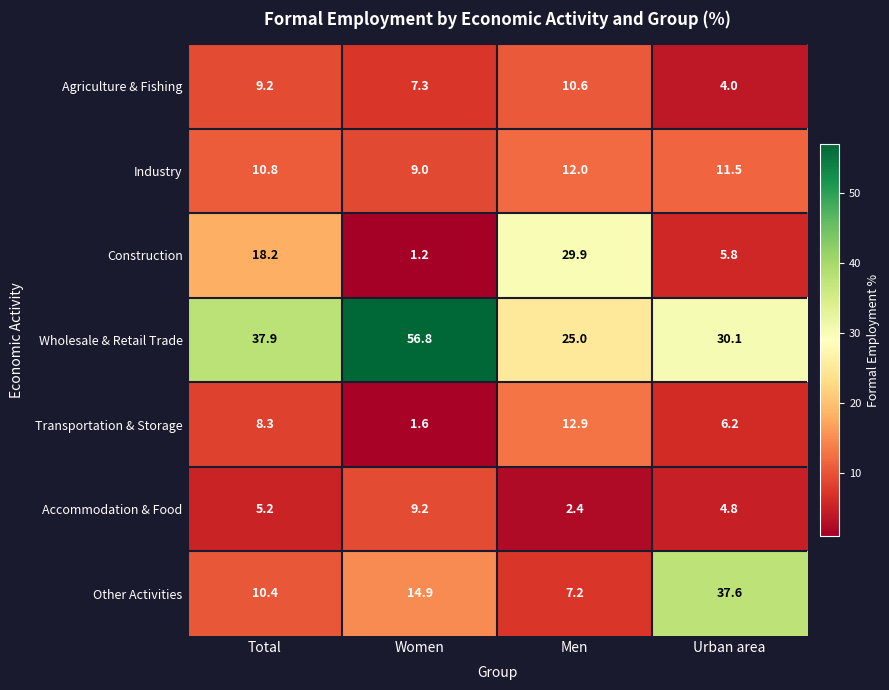

Reading left to right, list all the values displayed in this chart.

Agriculture & Fishing: Total=9.2	Women=7.3	Men=10.6	Urban area=4.0
Industry: Total=10.8	Women=9.0	Men=12.0	Urban area=11.5
Construction: Total=18.2	Women=1.2	Men=29.9	Urban area=5.8
Wholesale & Retail Trade: Total=37.9	Women=56.8	Men=25.0	Urban area=30.1
Transportation & Storage: Total=8.3	Women=1.6	Men=12.9	Urban area=6.2
Accommodation & Food: Total=5.2	Women=9.2	Men=2.4	Urban area=4.8
Other Activities: Total=10.4	Women=14.9	Men=7.2	Urban area=37.6